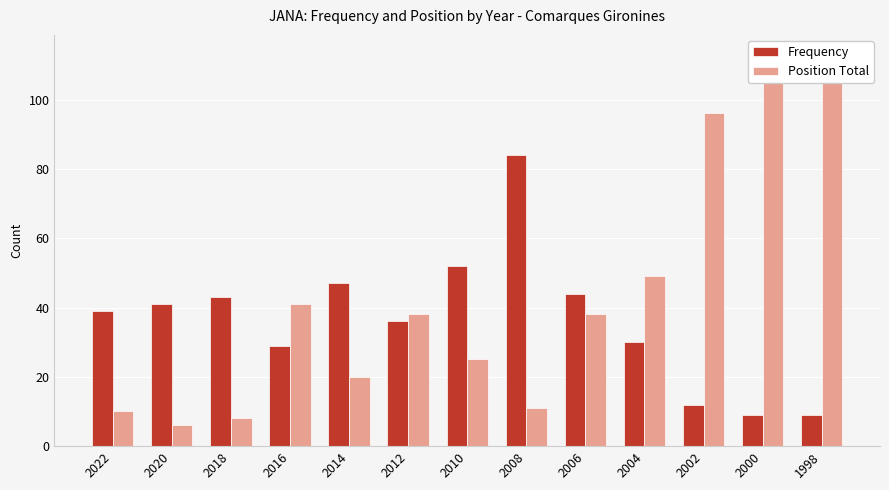

Which series has the widest spread of values?

Position Total